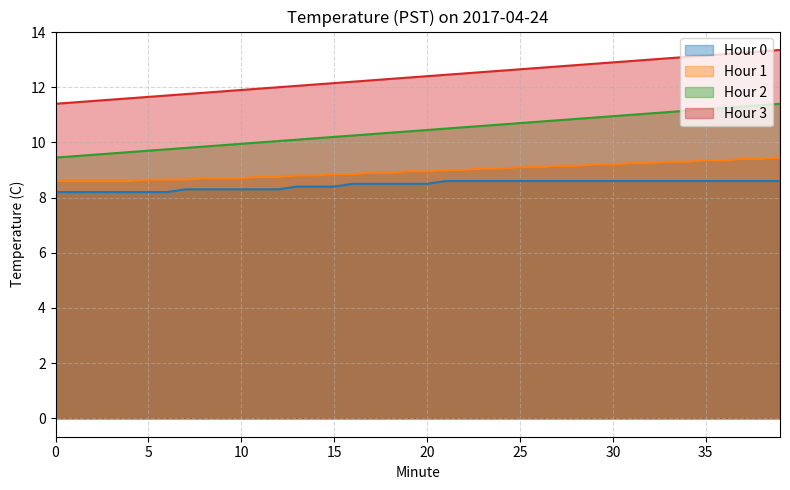

The value of Hour 3 at 11 is 10.0. True or false?

True